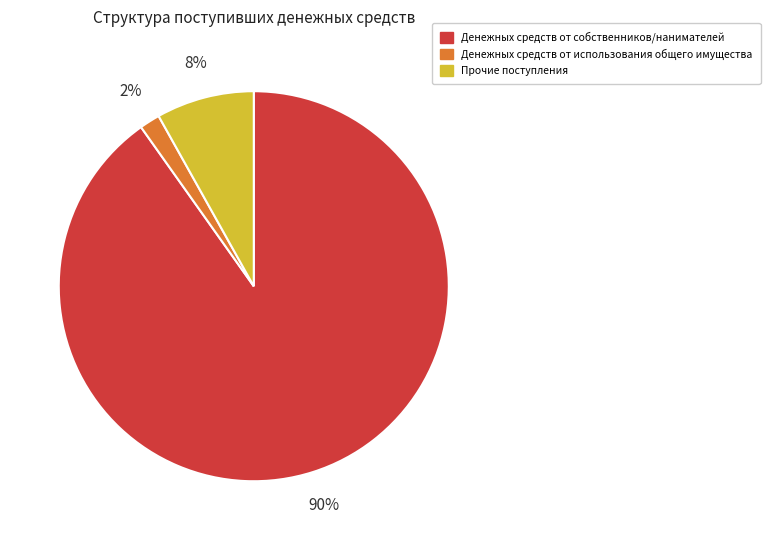

Does any single category account for the majority?

Yes